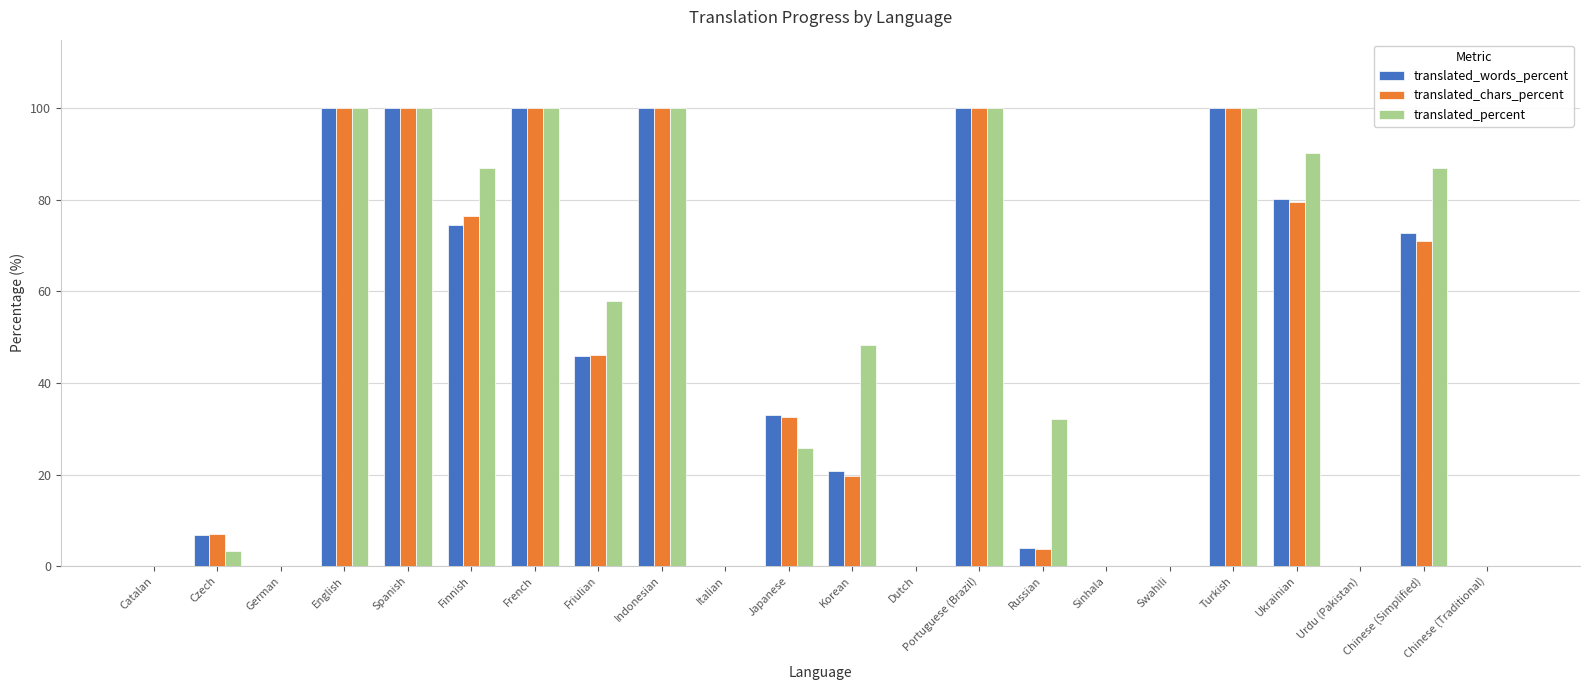

Which series changed the most between Indonesian and Ukrainian?

translated_chars_percent